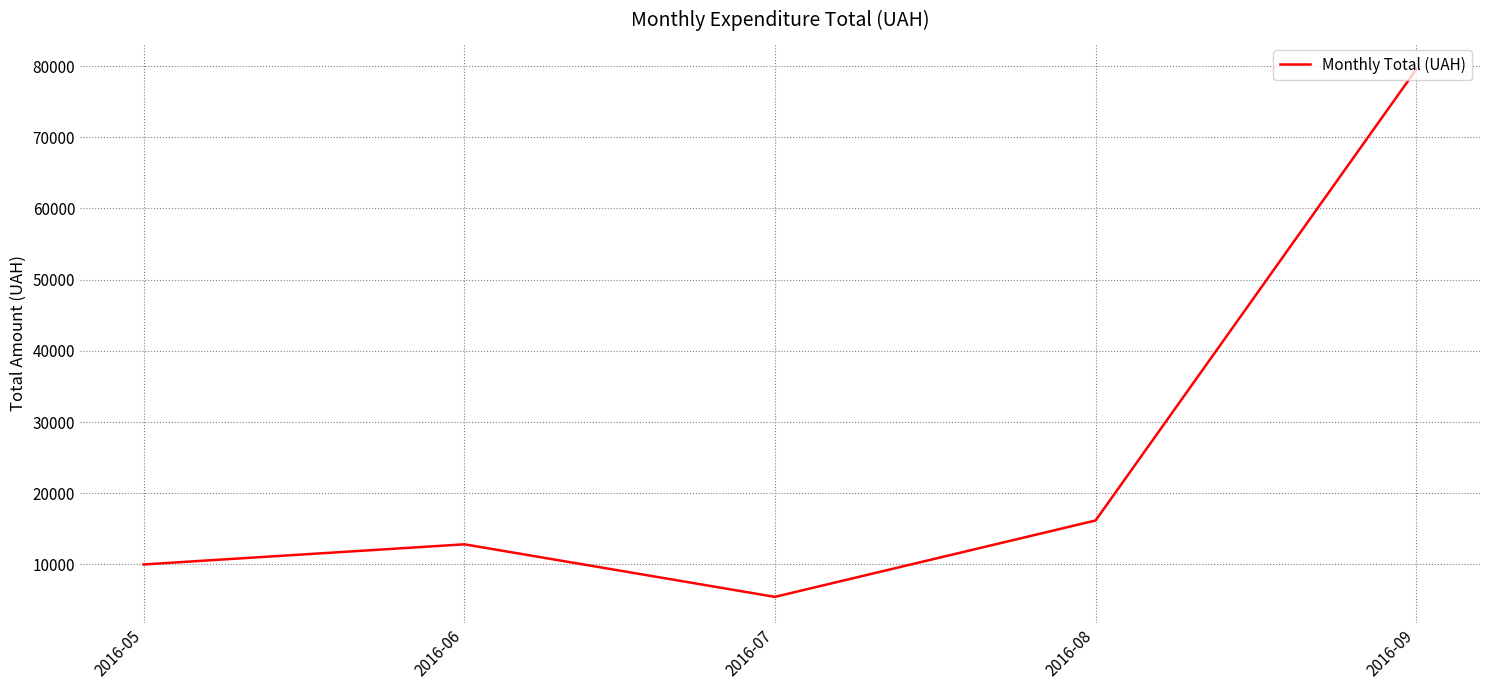

List the labels in order of value, largest first.

2016-09, 2016-08, 2016-06, 2016-05, 2016-07